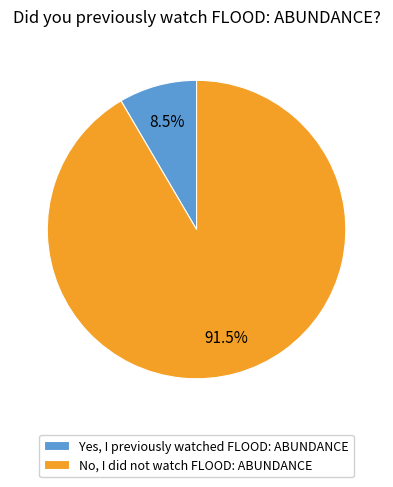

Does No, I did not watch FLOOD: ABUNDANCE account for over 50% of the chart?

Yes